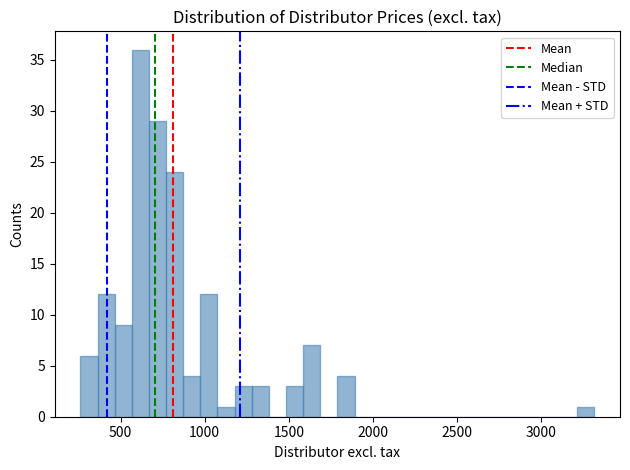

Around what value on the x-axis is the tallest bar? Give the approximate position of its centre, as read against the axis.

600